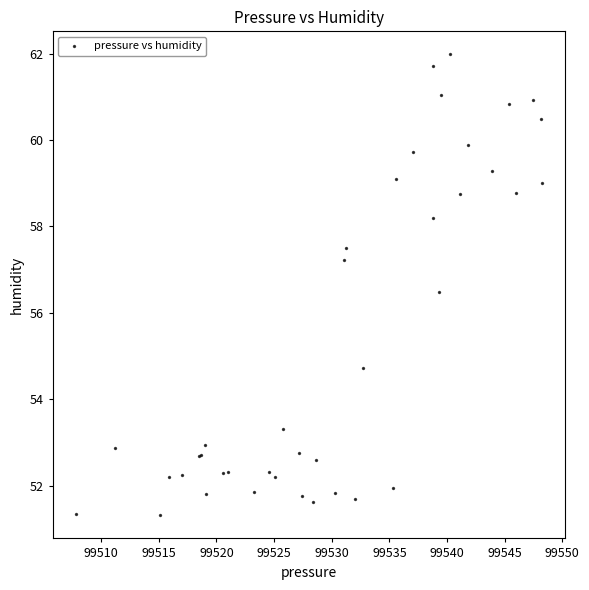

What Y value in the scatter plot is closest to 56?

56.5